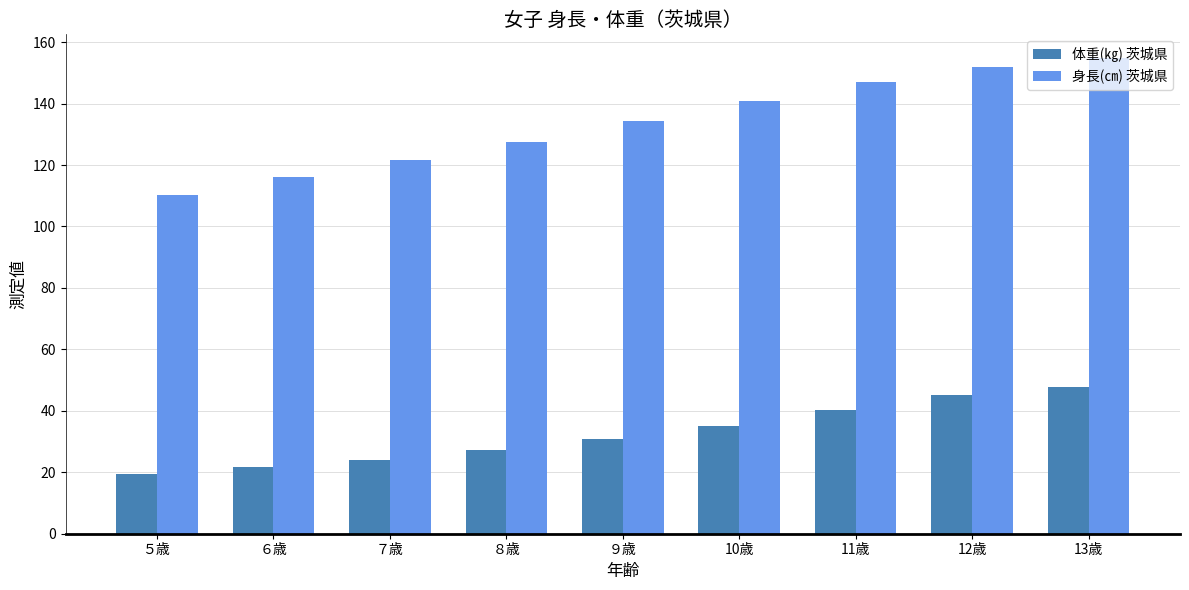

How many groups of bars are there?

9